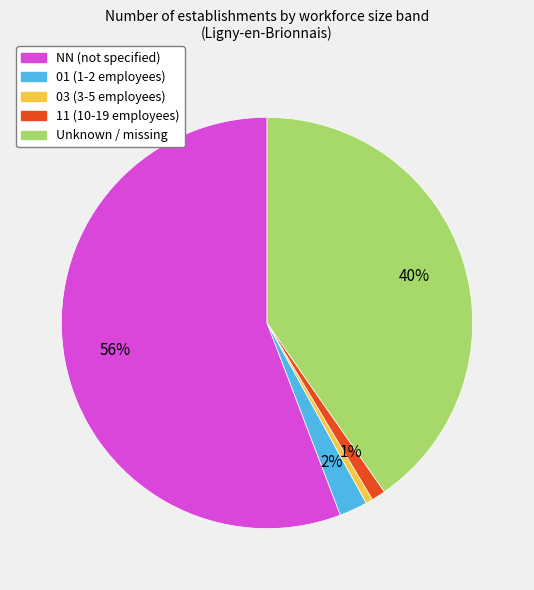

To the nearest percent, what is the difference between the largest and smallest slice percentages?

55%